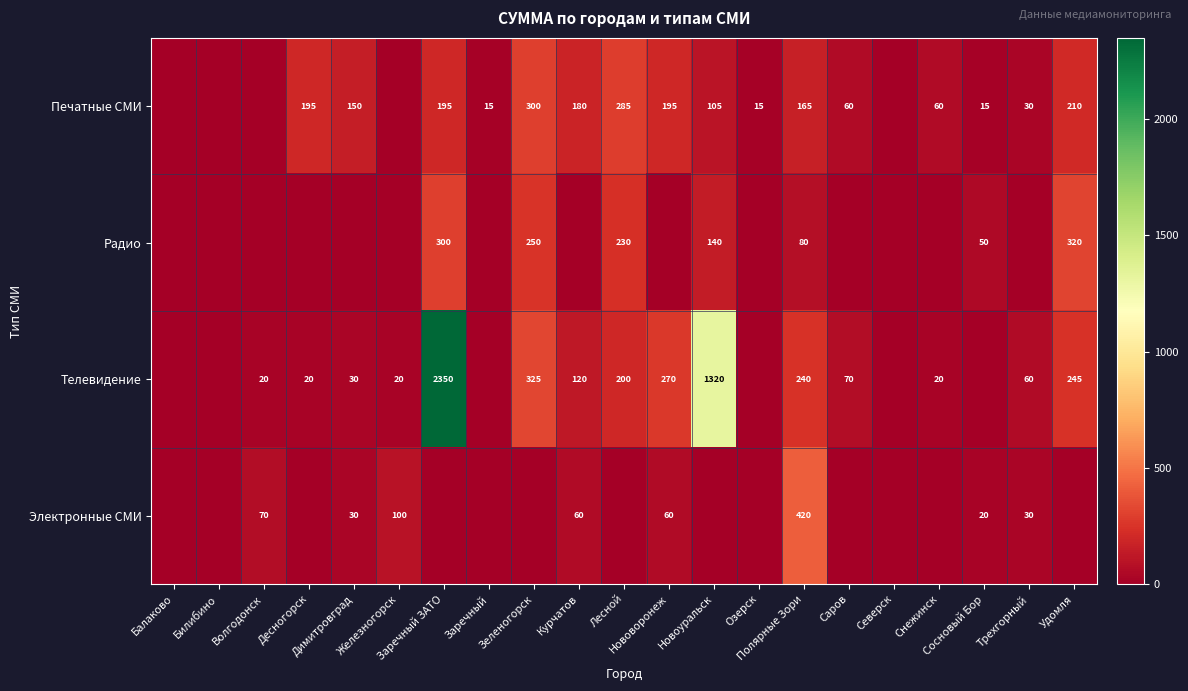

Where does the Телевидение series first go above 30?

Заречный ЗАТО